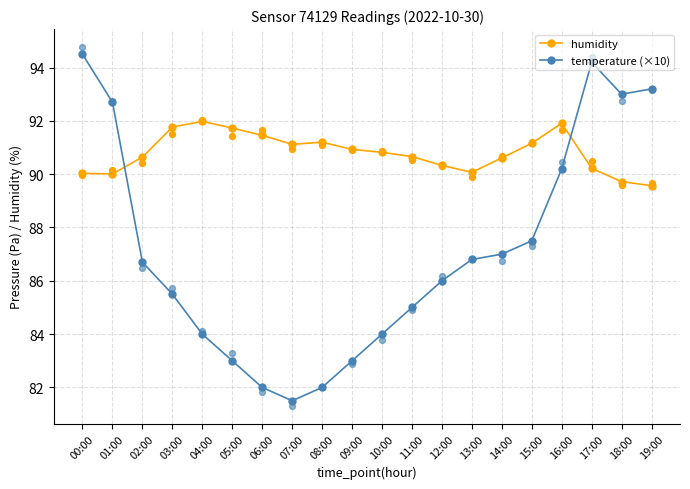

What are all the series names shown in the legend?

humidity, temperature (×10)